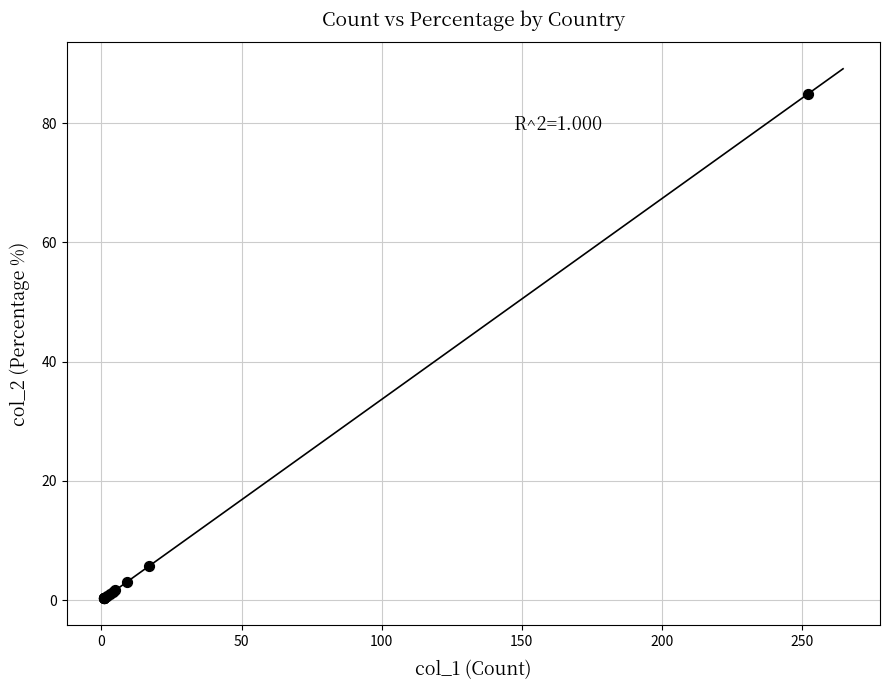

What Y value in the scatter plot is closest to 42?

5.7